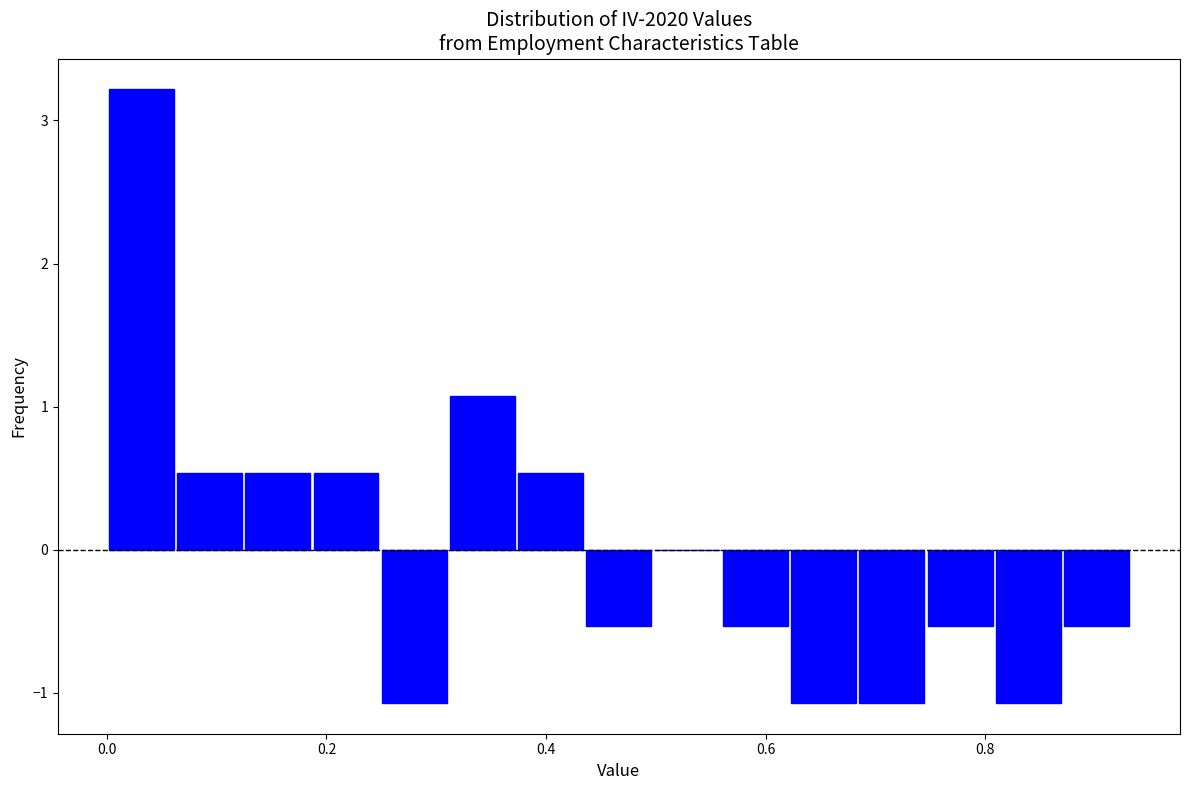

Around what value on the x-axis is the tallest bar? Give the approximate position of its centre, as read against the axis.

0.04